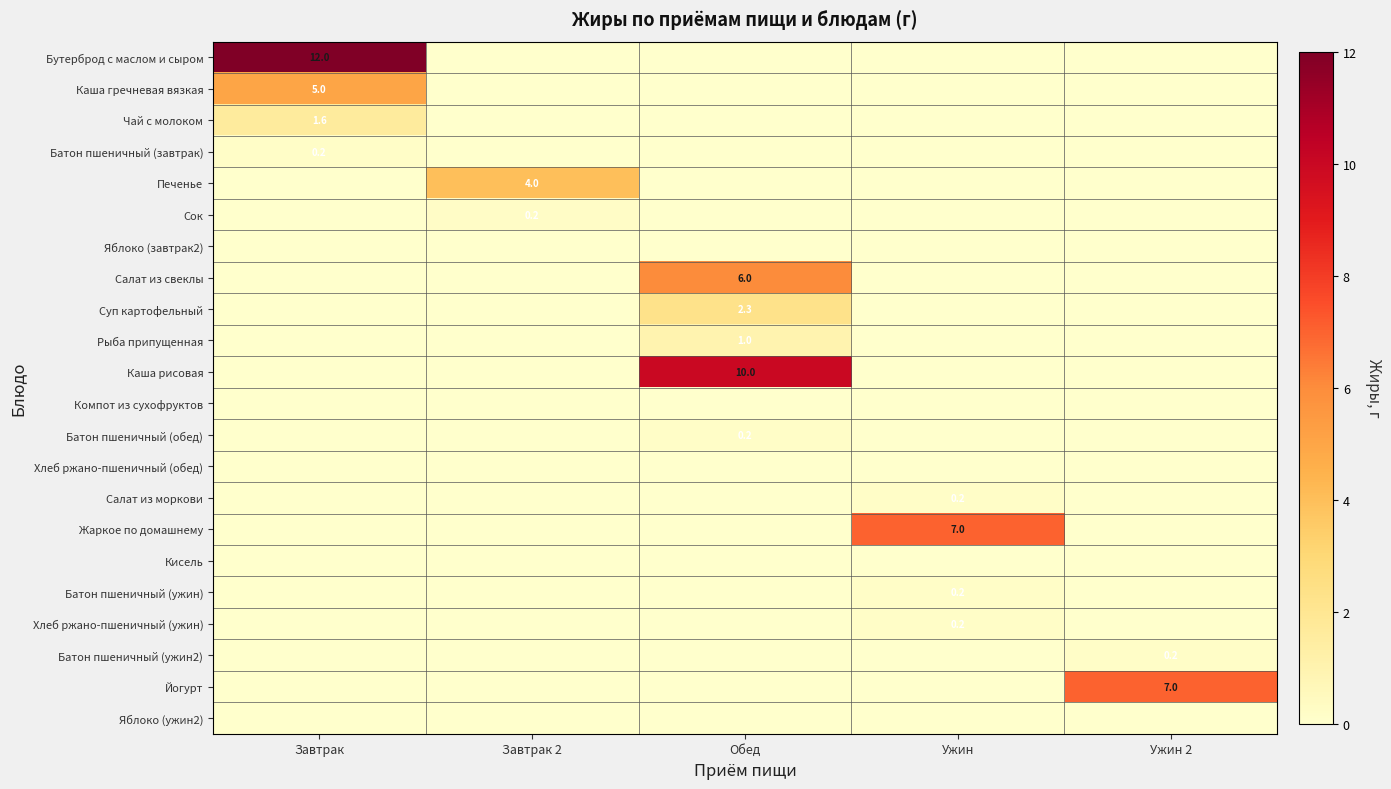

The value of Каша рисовая at Обед is 4.5. True or false?

False